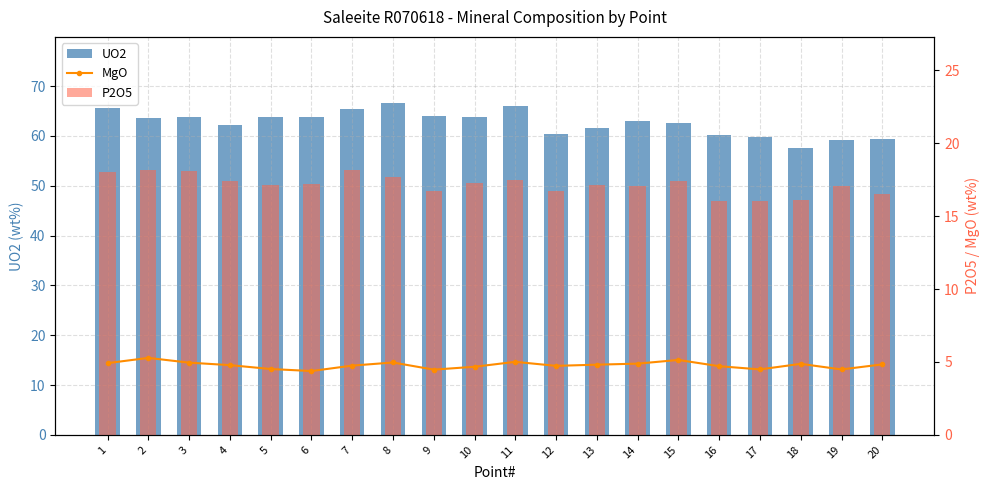

List the series in order of their peak value, highest first.

UO2, P2O5, MgO